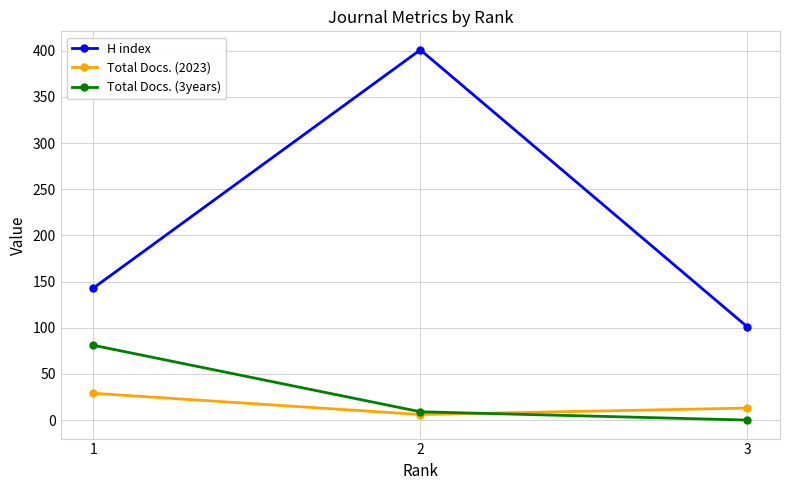

At how many categories does at least one series exceed 70?

3